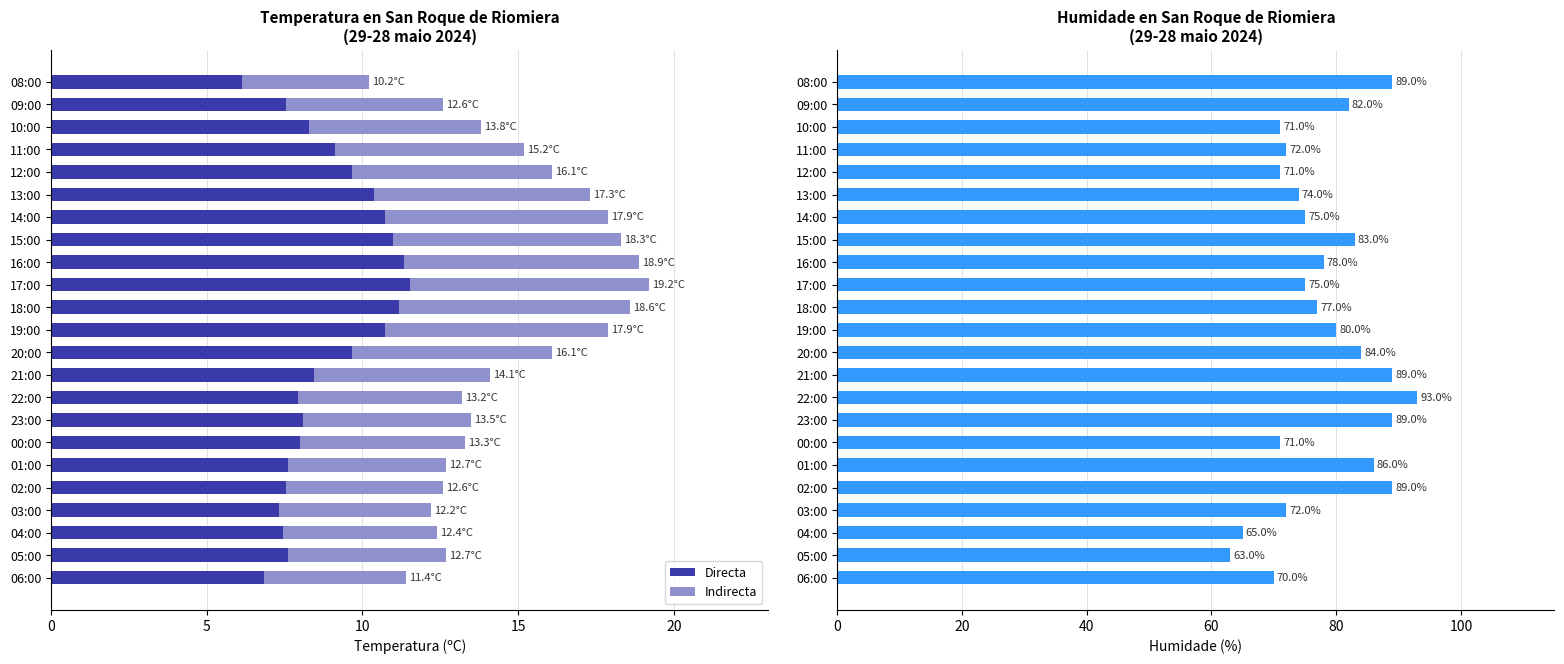

List the series in order of their peak value, highest first.

Humidade, Directa, Indirecta